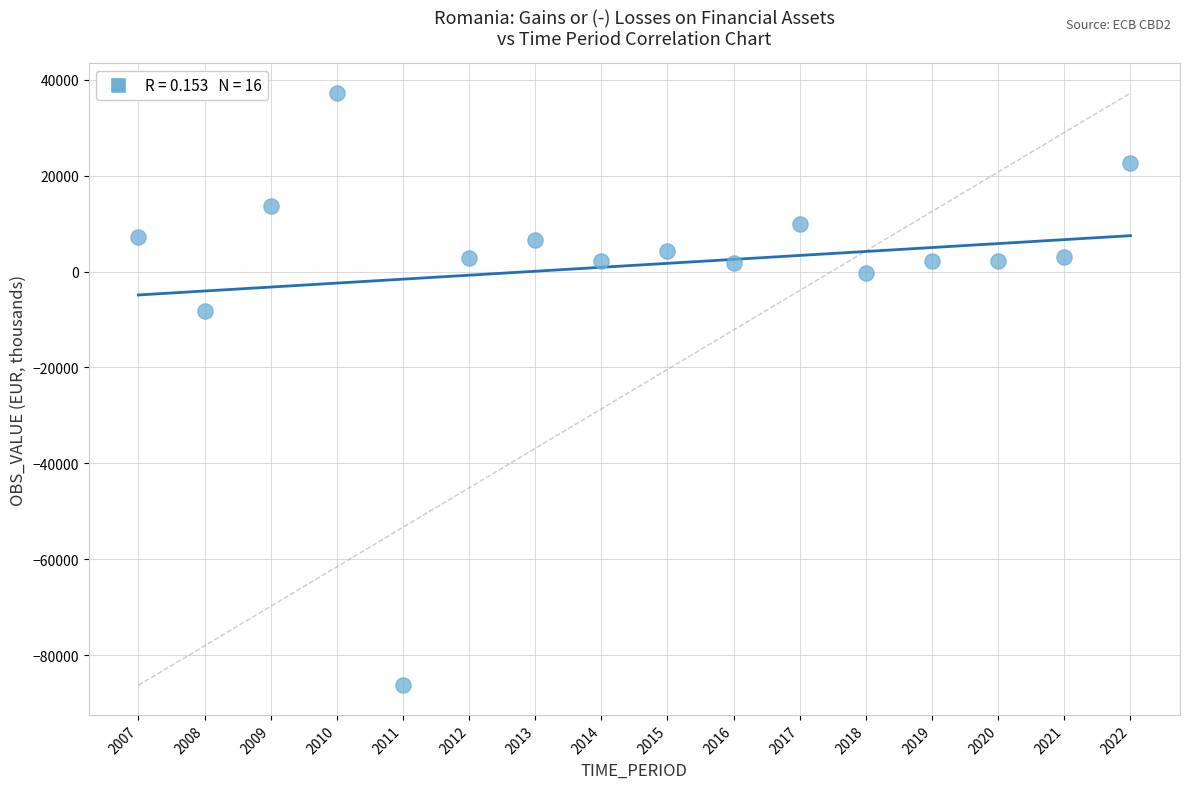

What is the range of Y values (max minus min)?

123506